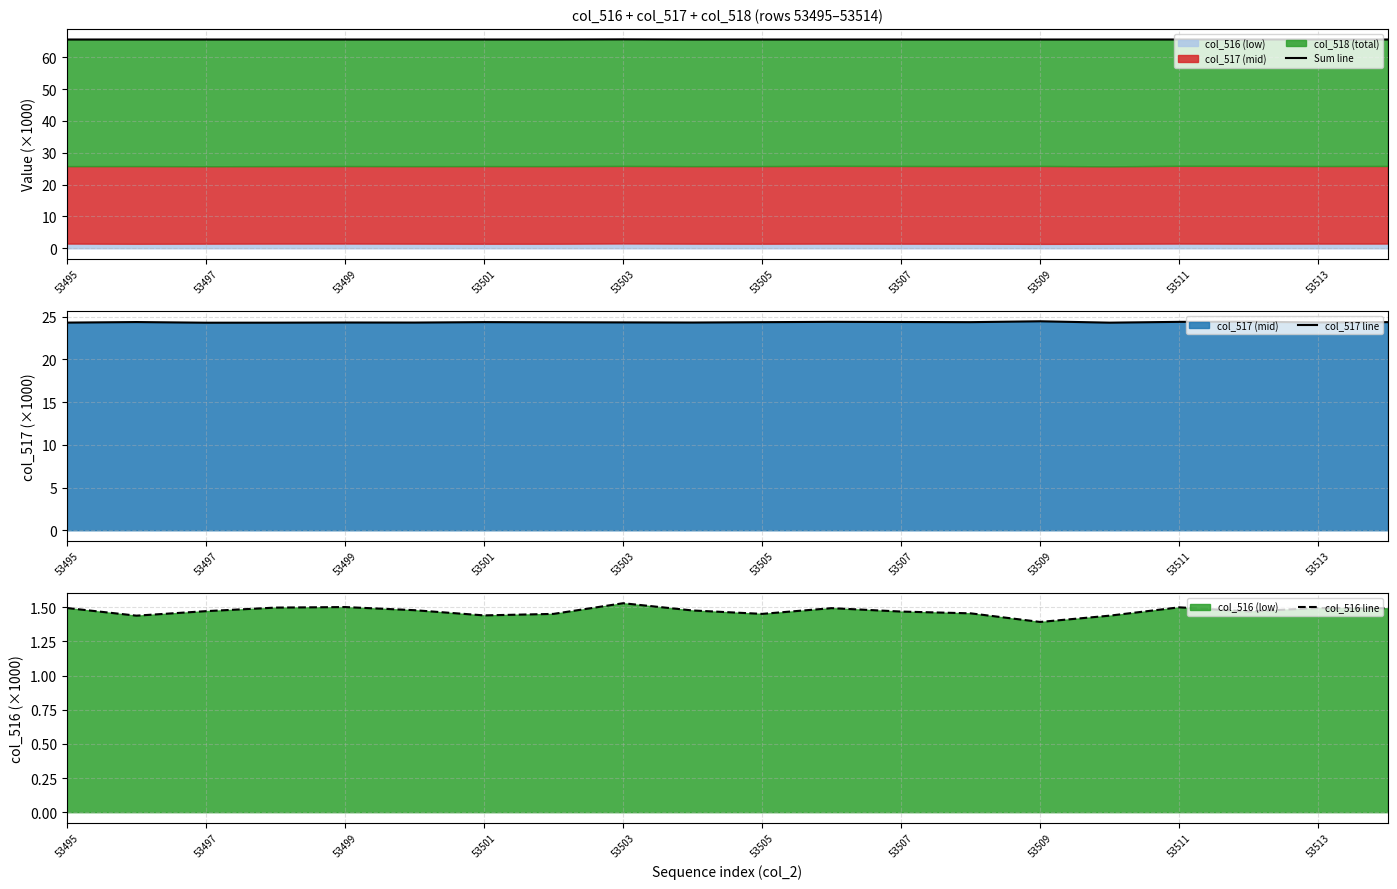

At which label does col_517 line reach its minimum?

53497